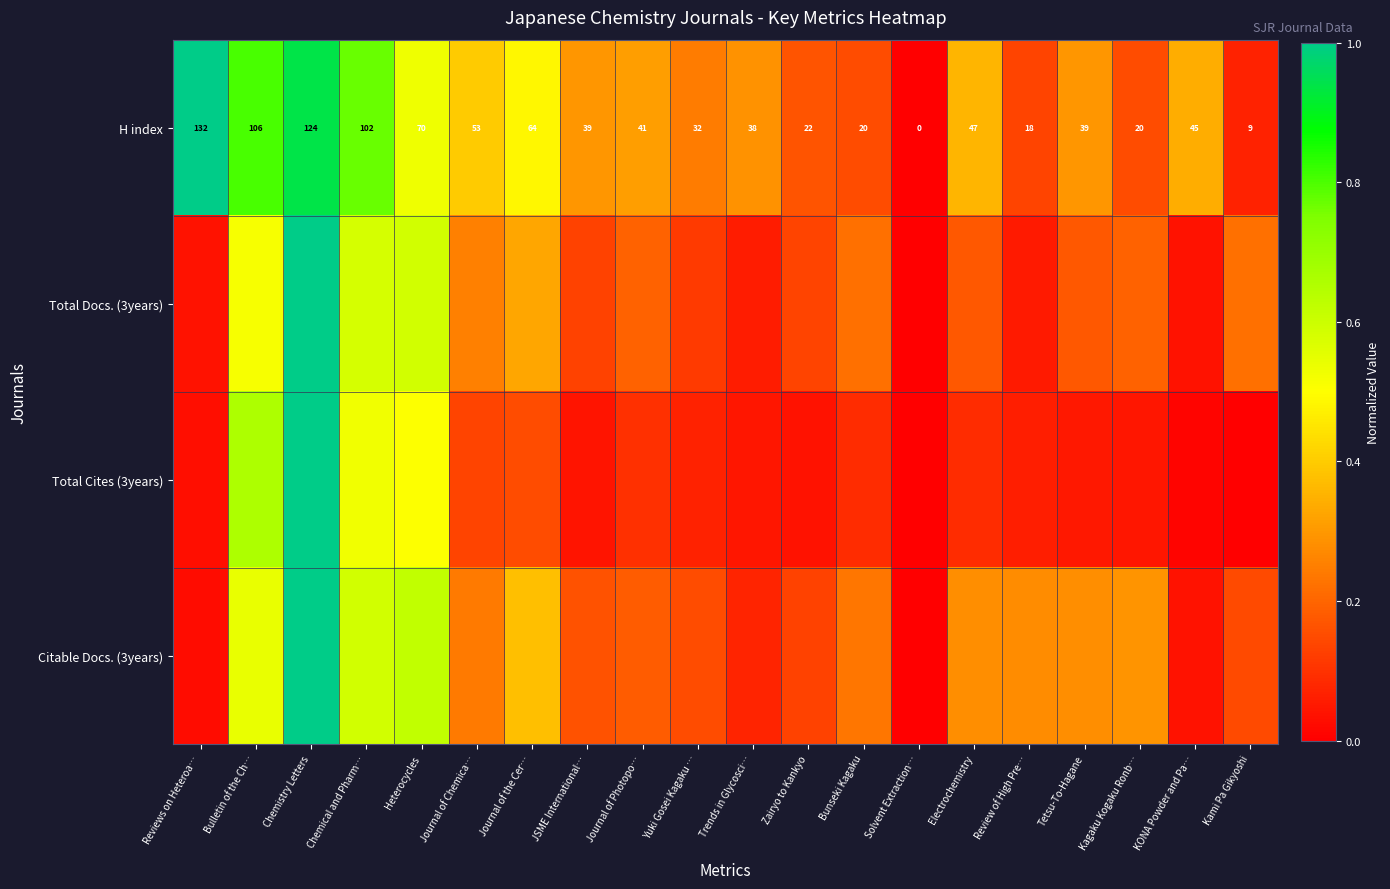

What is the spread (max minus min) of values at Trends in Glycosci…?

0.2